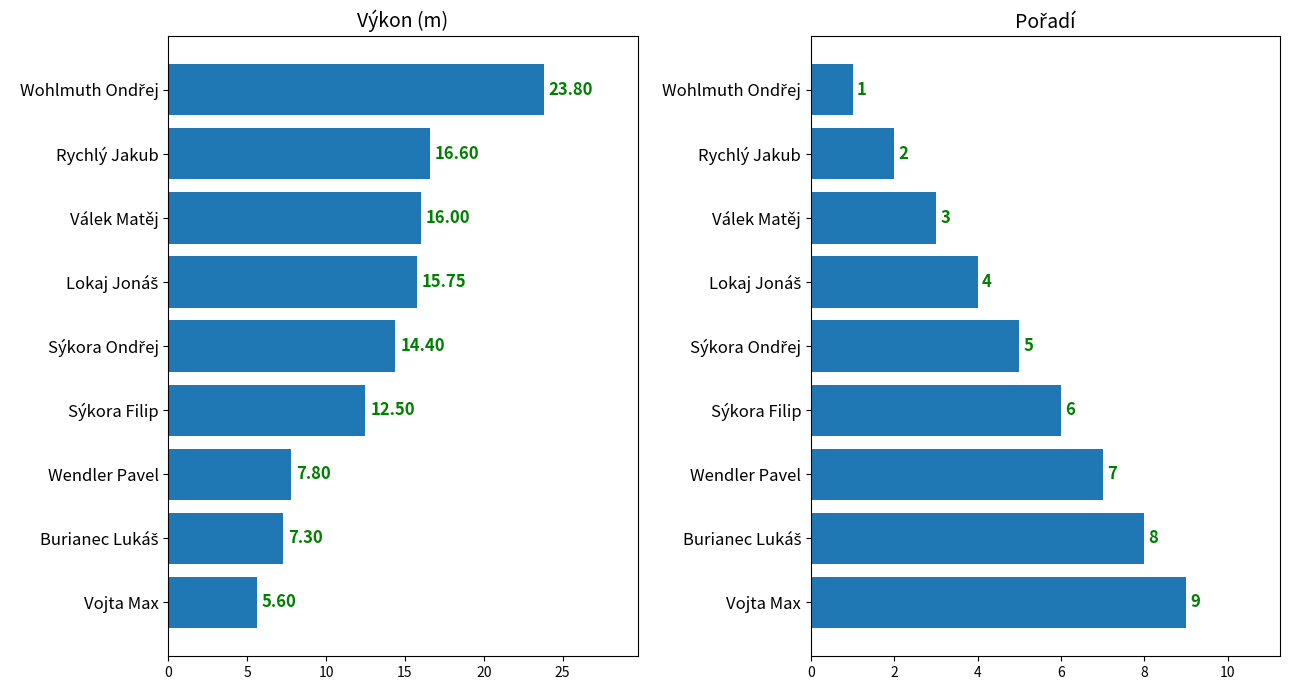

Which series changed the most between Rychlý Jakub and Vojta Max?

Výkon